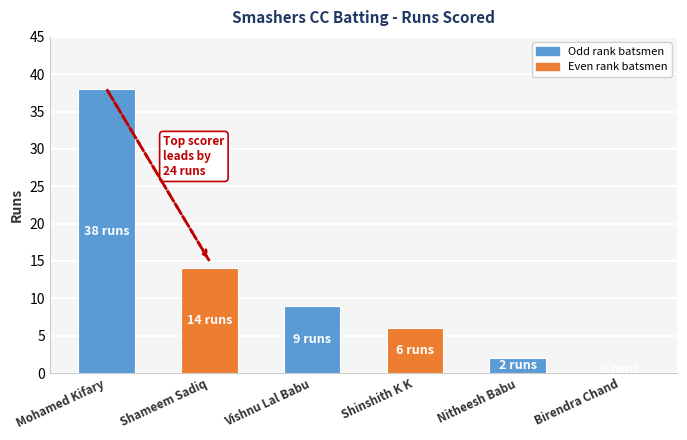

The chart shows a value of 4 at Shinshith K K. True or false?

False